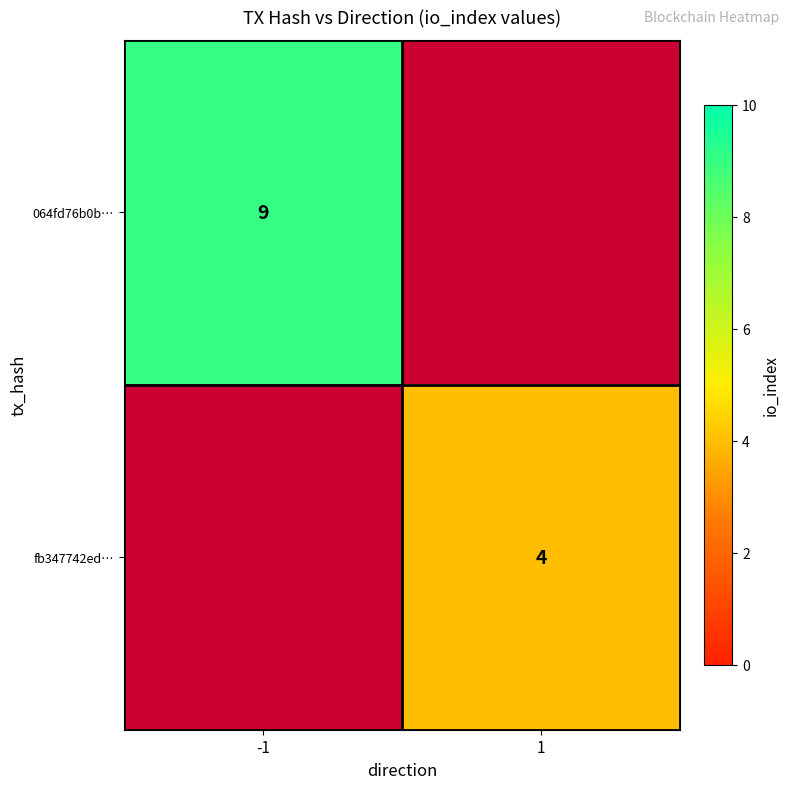

The value of fb347742ed… at 1 is 2. True or false?

False